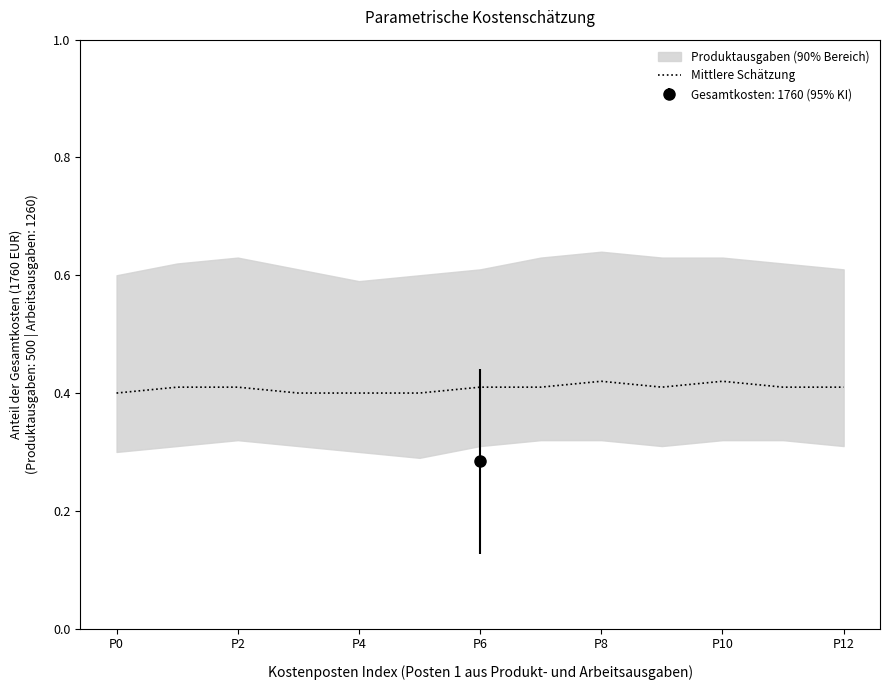

Read the value at 9.

0.4